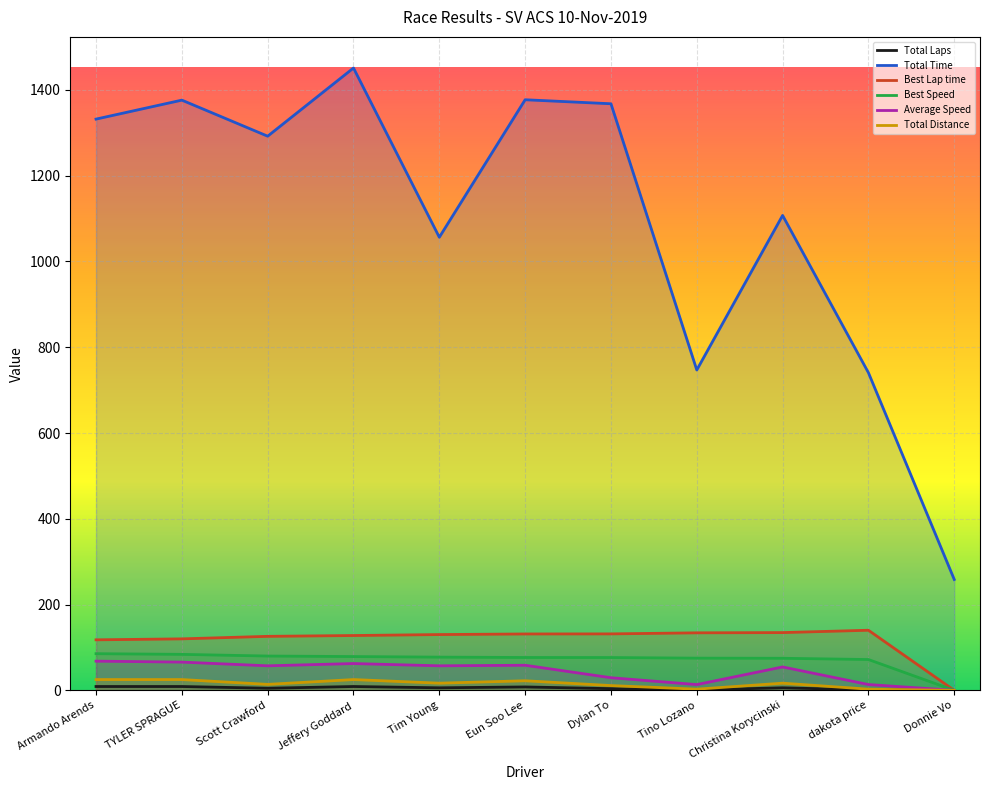

Where is Best Speed nearest to the value 42?

dakota price